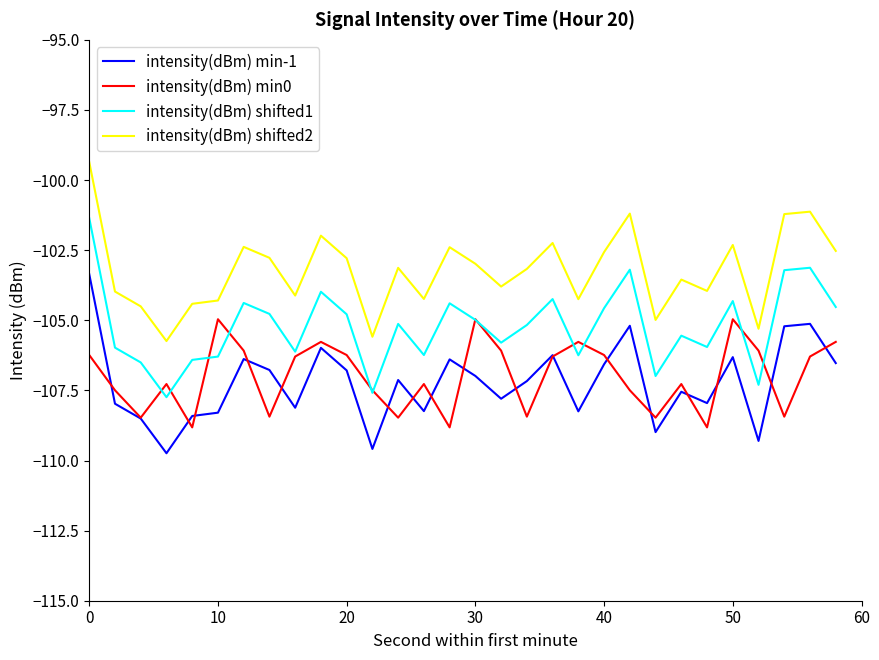

How many lines are shown in the chart?

4